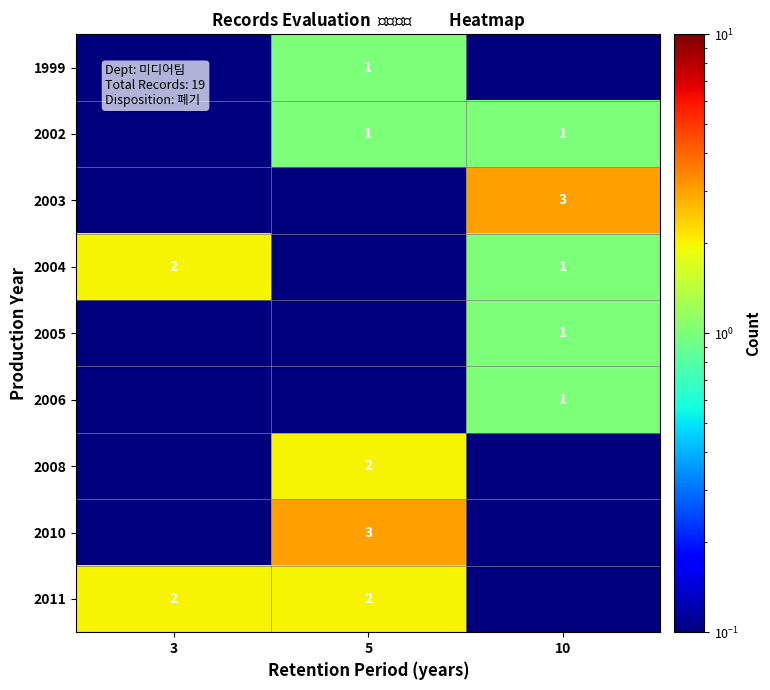

Is it true that 2011 equals 2.0 at 3?

True